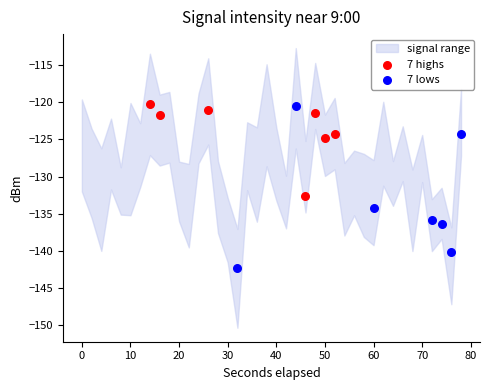

Which series contains the lowest Y value?

7 lows